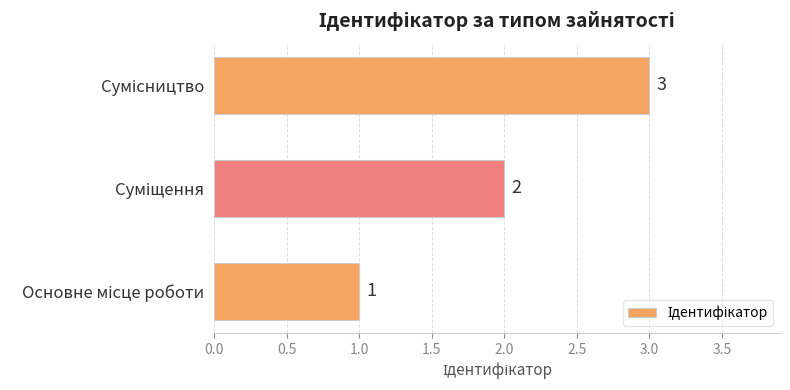

Count the values in the range 1 to 3.

3